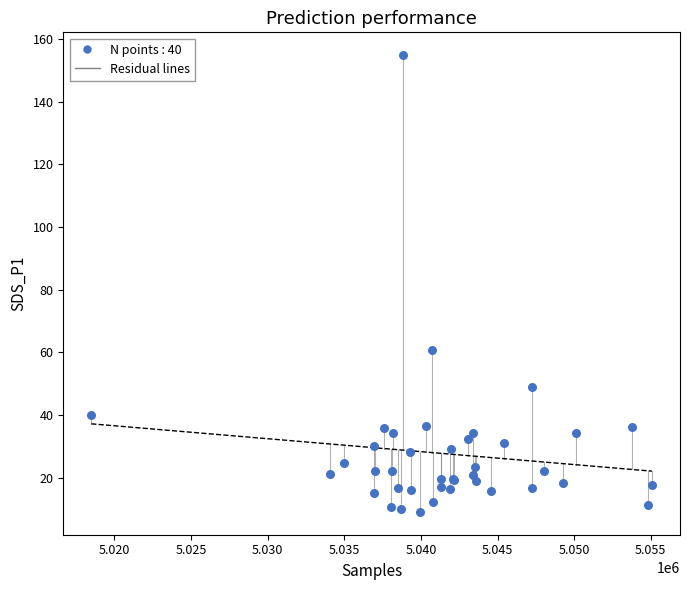

What Y value in the scatter plot is closest to 81?

60.9